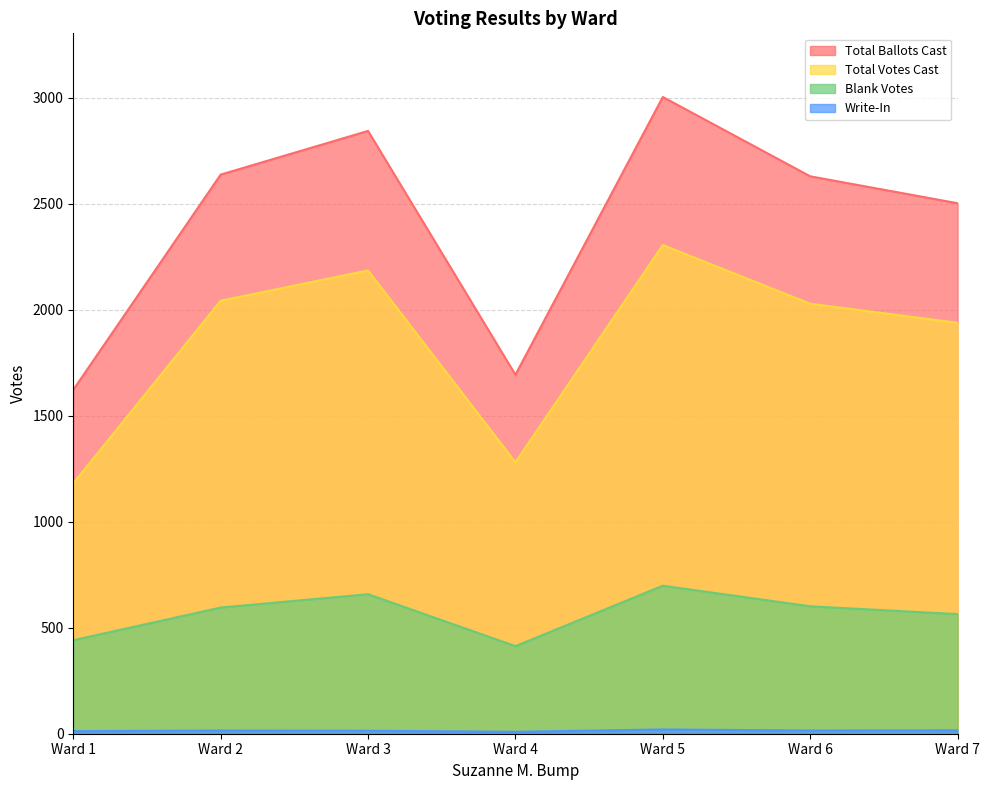

True or false: Total Votes Cast and Total Ballots Cast intersect in this chart.

False